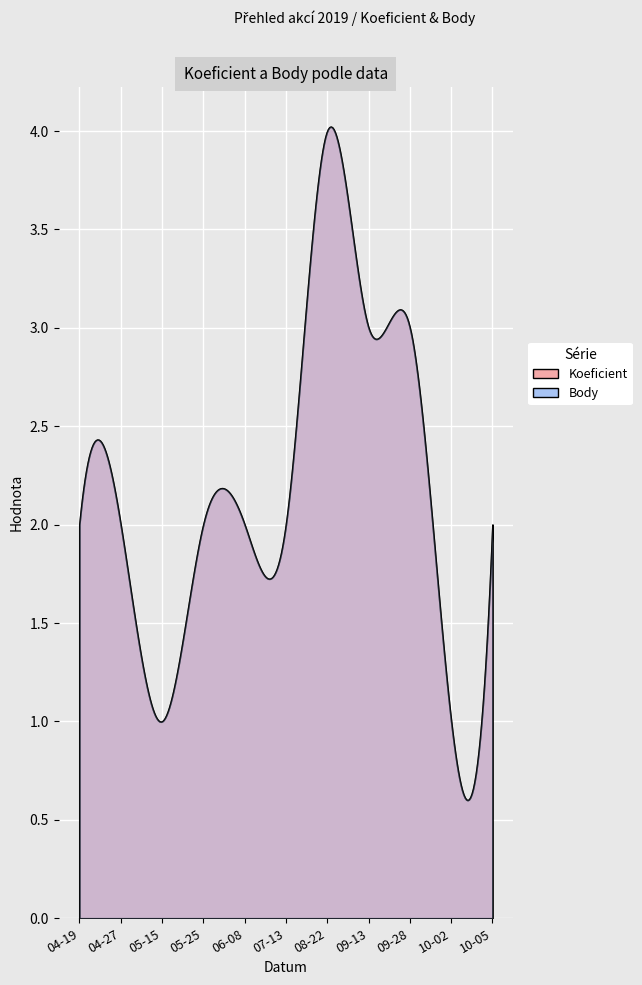

At which label is Koeficient closest to 2?

2019-04-19